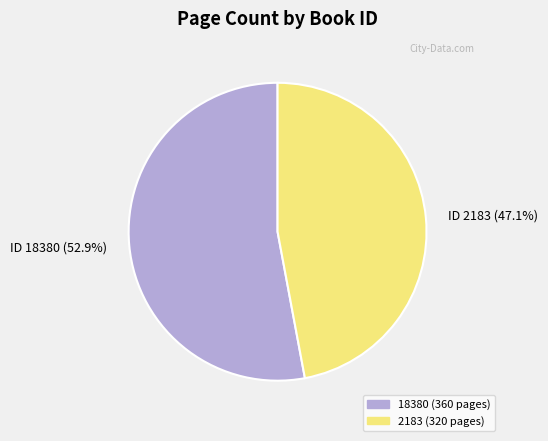

Which category accounts for the majority?

ID 18380 (52.9%)